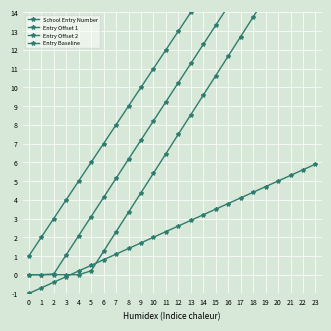

Reading right to left, transcribe all the data shown in this chart.

School Entry Number: 23=24.0	22=23.0	21=22.0	20=21.0	19=20.0	18=19.0	17=18.0	16=17.0	15=16.0	14=15.0	13=14.0	12=13.0	11=12.0	10=11.0	9=10.0	8=9.0	7=8.0	6=7.0	5=6.0	4=5.0	3=4.0	2=3.0	1=2.0	0=1.0
Entry Offset 1: 23=21.5	22=20.5	21=19.4	20=18.4	19=17.4	18=16.4	17=15.4	16=14.3	15=13.3	14=12.3	13=11.3	12=10.2	11=9.2	10=8.2	9=7.2	8=6.2	7=5.1	6=4.1	5=3.1	4=2.1	3=1.1	2=0.0	1=0.0	0=0.0
Entry Offset 2: 23=19.0	22=17.9	21=16.9	20=15.8	19=14.8	18=13.8	17=12.7	16=11.7	15=10.6	14=9.6	13=8.5	12=7.5	11=6.5	10=5.4	9=4.4	8=3.3	7=2.3	6=1.2	5=0.2	4=0.0	3=0.0	2=0.0	1=0.0	0=0.0
Entry Baseline: 23=5.9	22=5.6	21=5.3	20=5.0	19=4.7	18=4.4	17=4.1	16=3.8	15=3.5	14=3.2	13=2.9	12=2.6	11=2.3	10=2.0	9=1.7	8=1.4	7=1.1	6=0.8	5=0.5	4=0.2	3=-0.1	2=-0.4	1=-0.7	0=-1.0